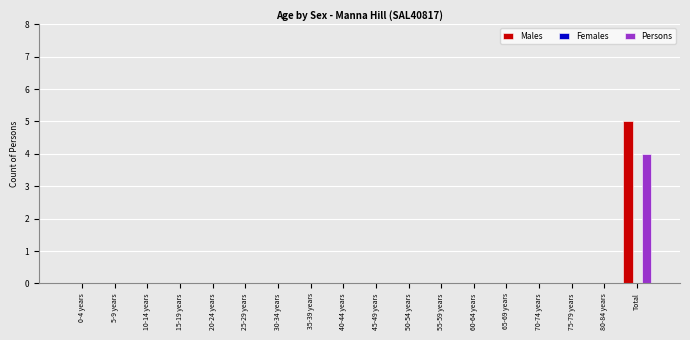

Are the bars horizontal?

No